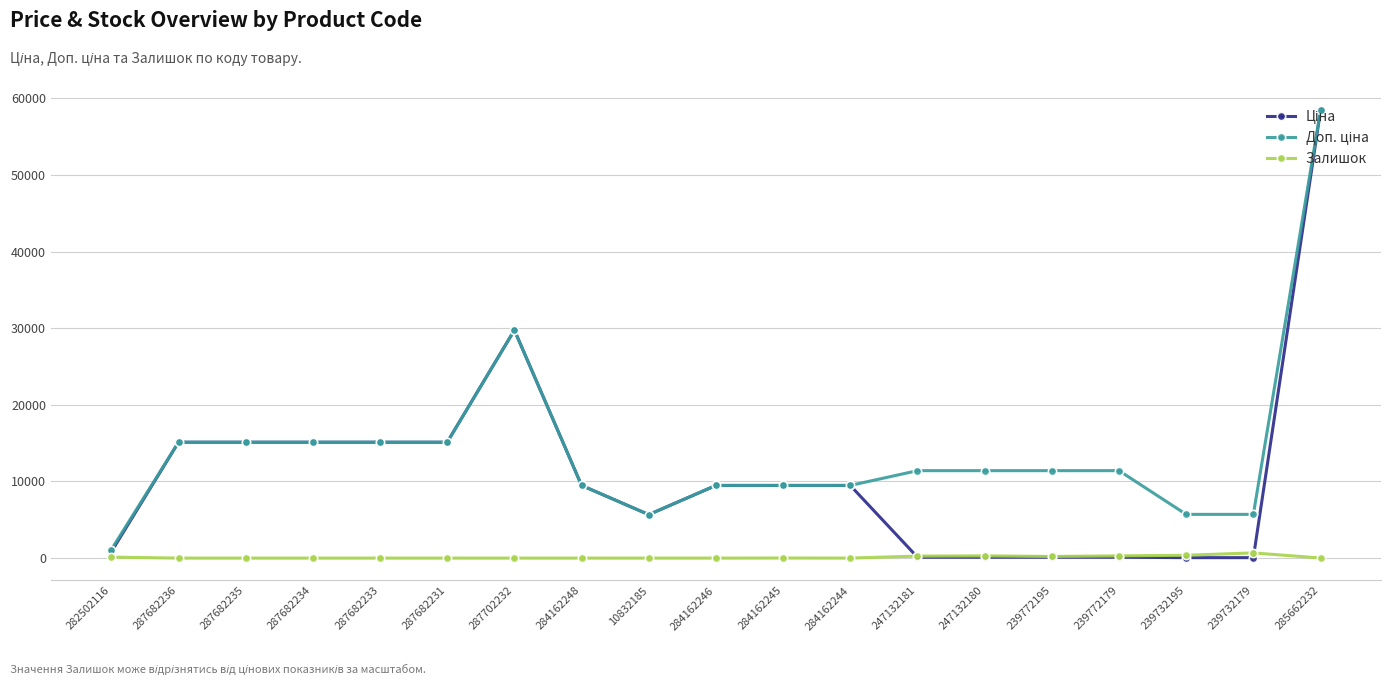

How many lines are shown in the chart?

3